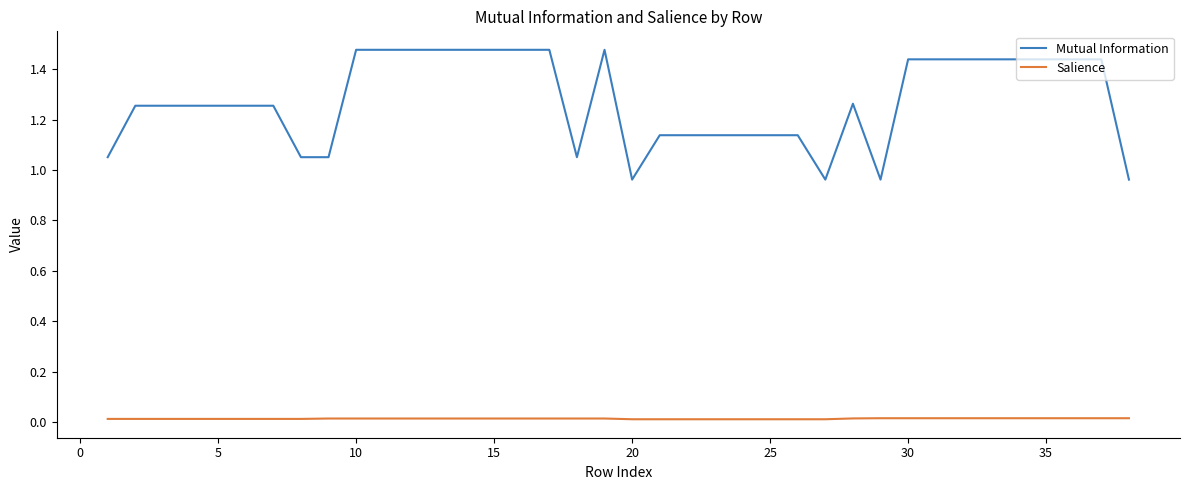

Which series has the largest total across all categories?

Mutual Information